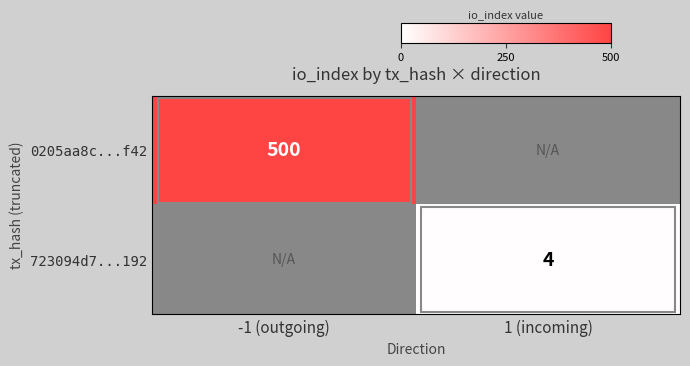

Which category has the lowest value across all series?

1 (incoming)